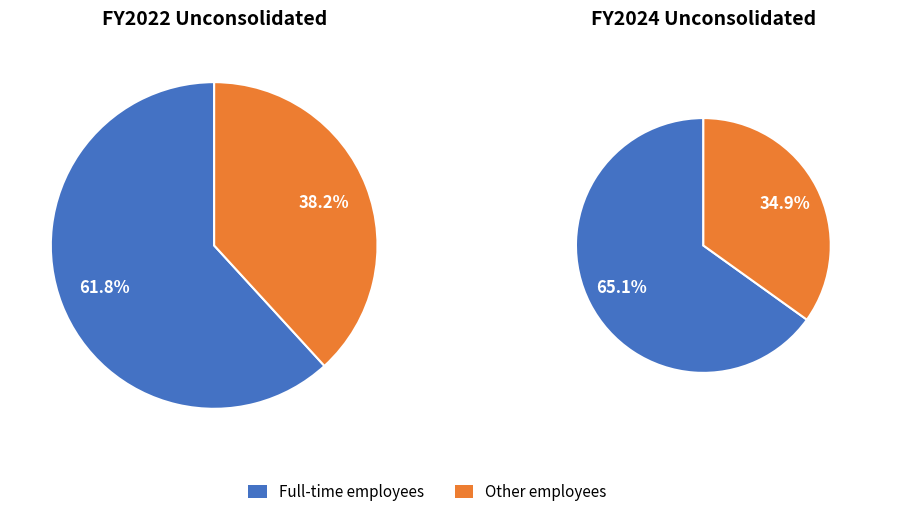

Is there any slice that represents more than half of the pie?

Yes